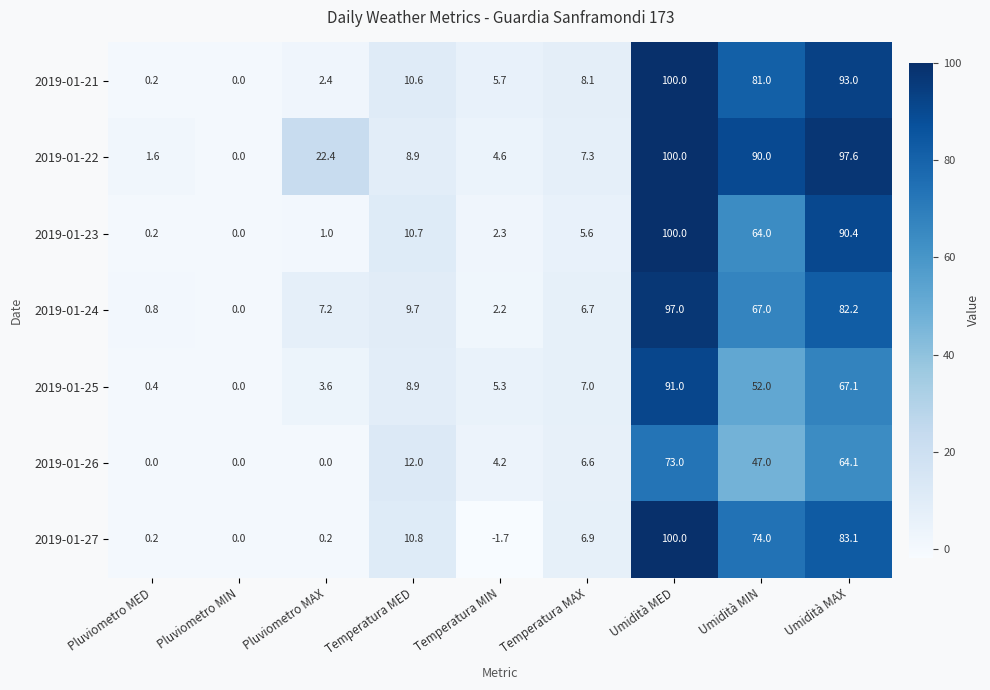

What is the difference between the maximum and second lowest values in the 2019-01-23 series?

99.8